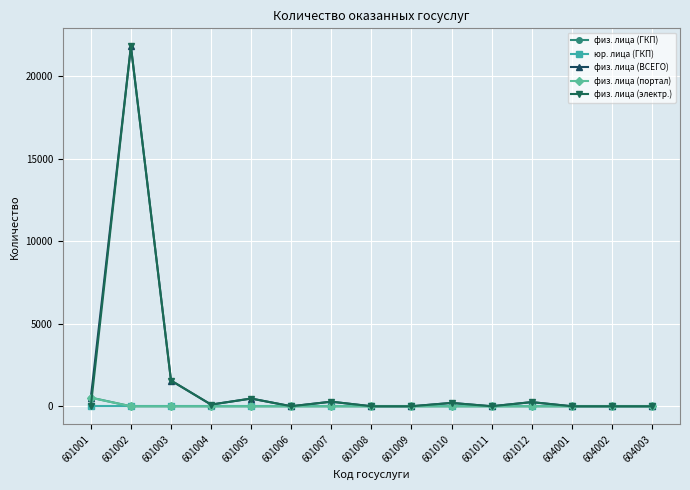

True or false: физ. лица (ВСЕГО) has a value of 101 at 601004.

True